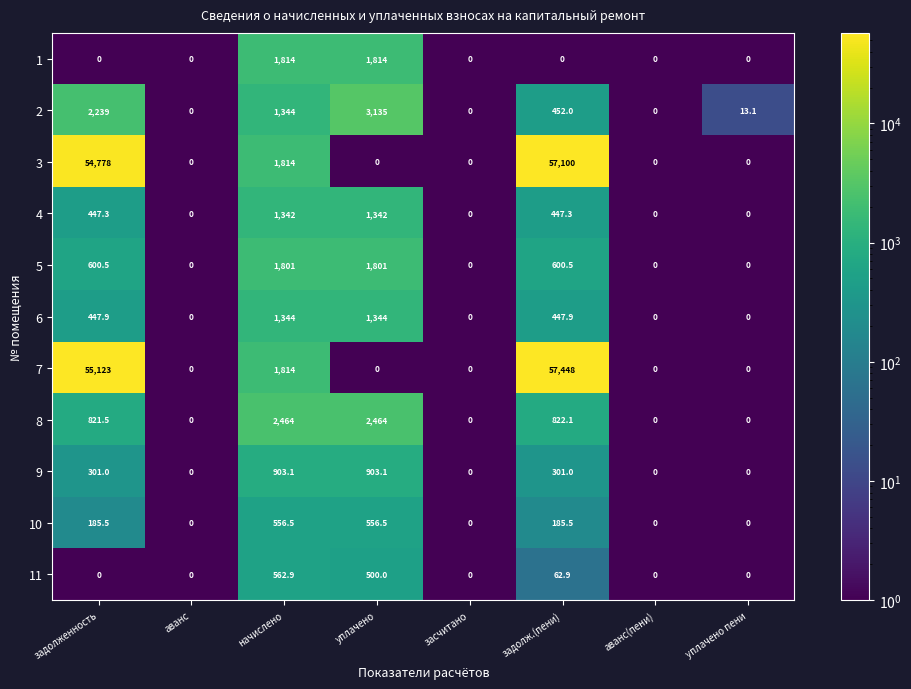

At which category is the sum across all series the highest?

задолж.(пени)